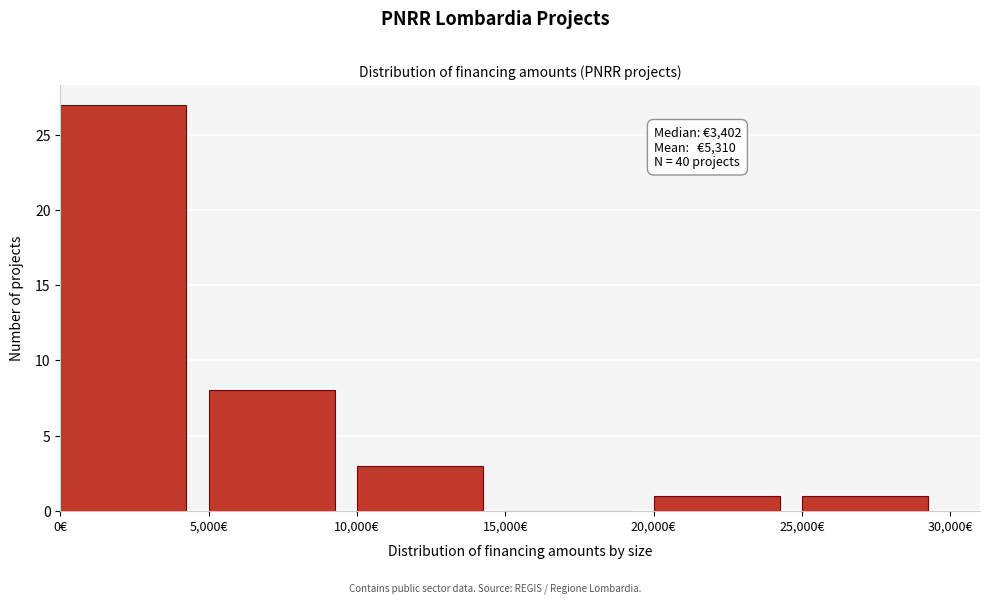

Over which range of the x-axis is the bar tallest?

0 to 5000